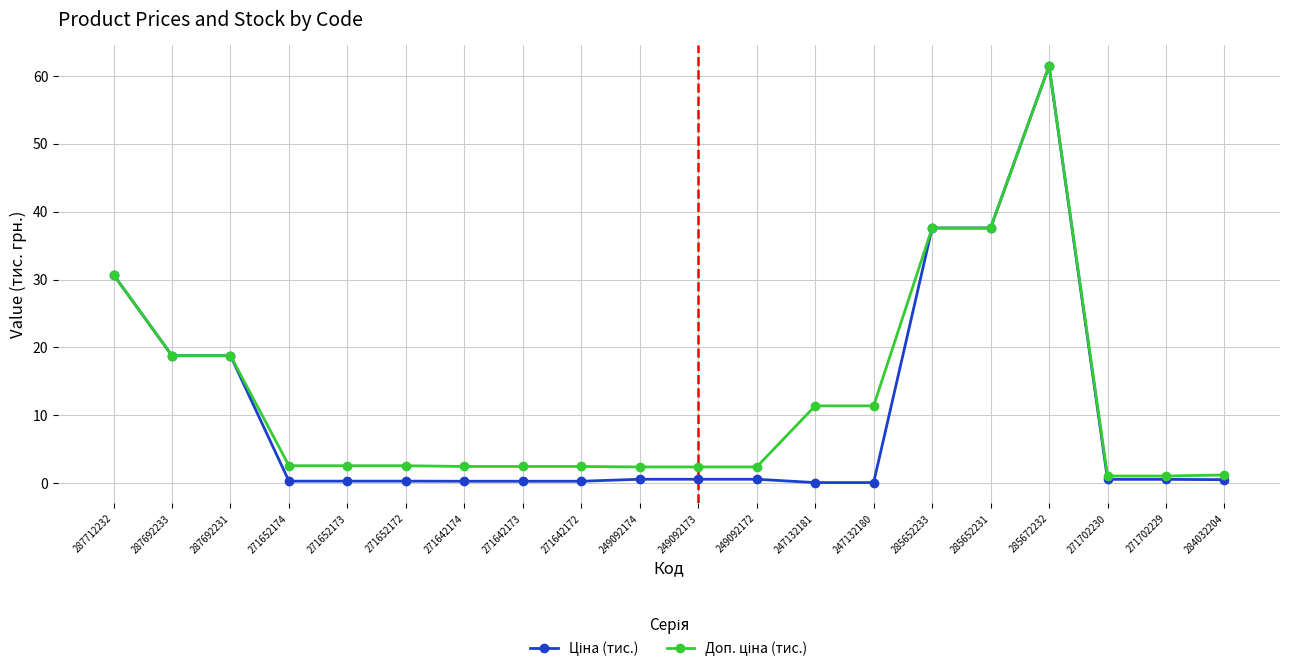

What is the label of the 20th point from the right?

287712232